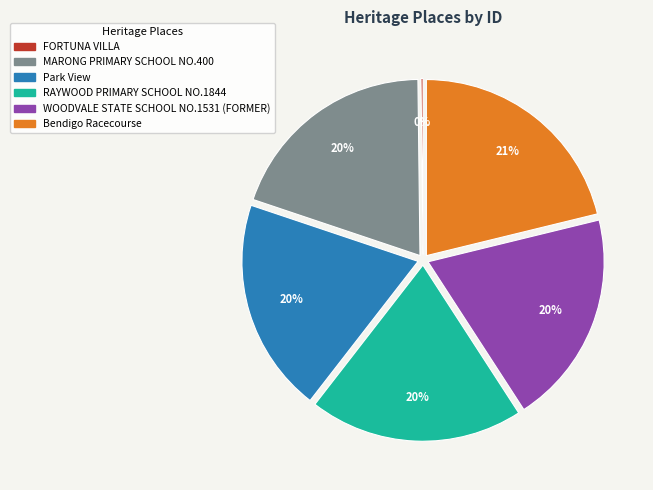

To the nearest percent, what is the average slice percentage?

17%